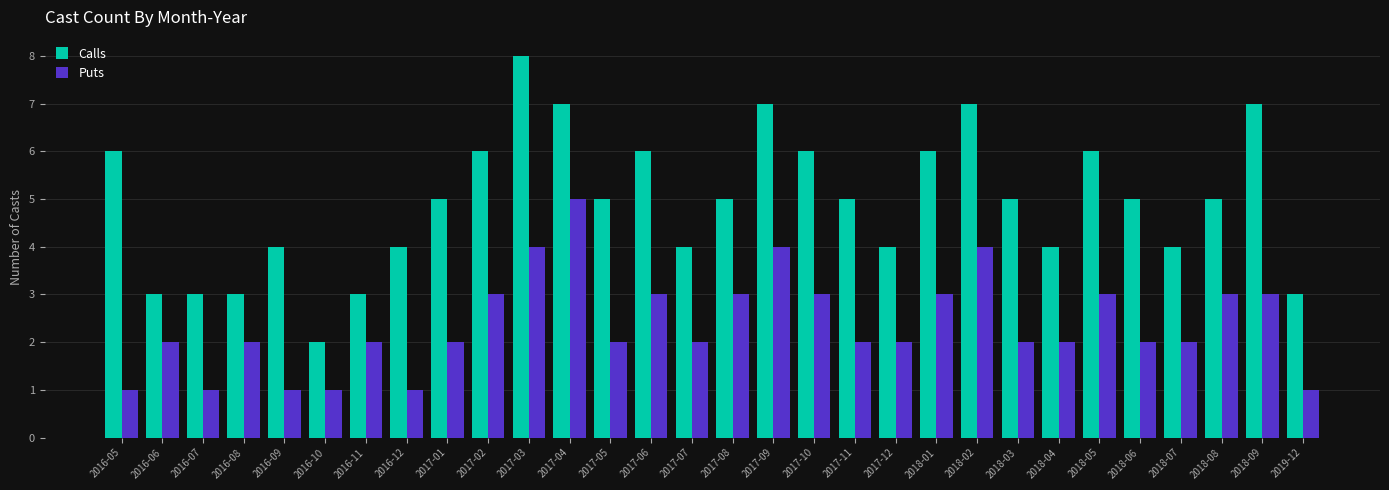

What are all the series names shown in the legend?

Calls, Puts